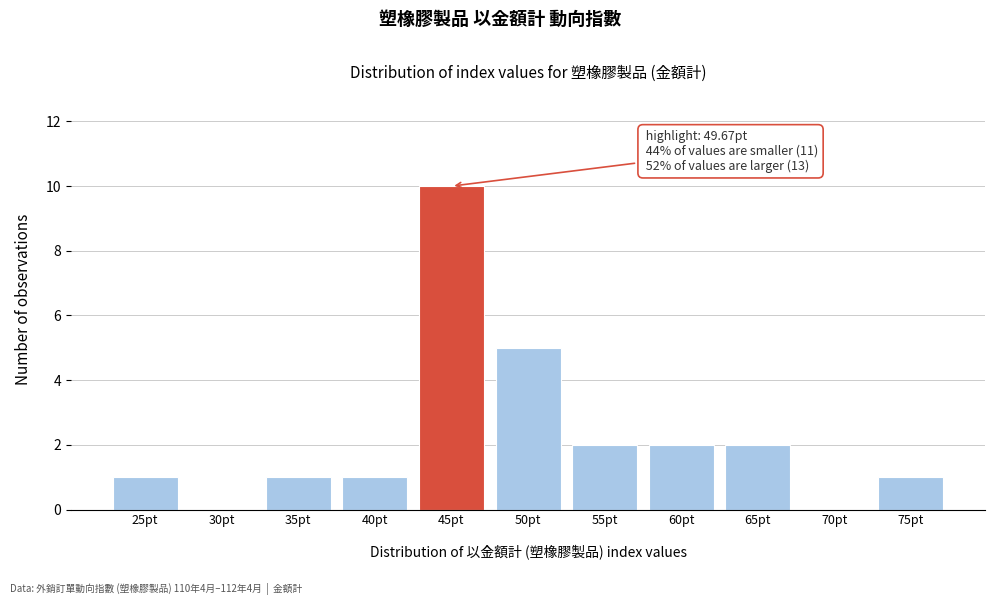

Reading right to left, list all the values displayed in this chart.

75pt=1	70pt=0	65pt=2	60pt=2	55pt=2	50pt=5	45pt=10	40pt=1	35pt=1	30pt=0	25pt=1